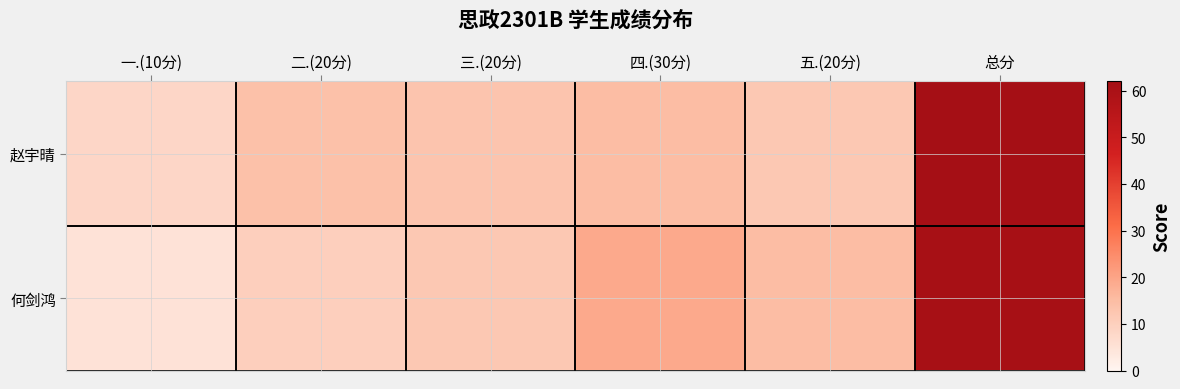

List the series in order of their overall mean, lowest first.

何剑鸿, 赵宇晴